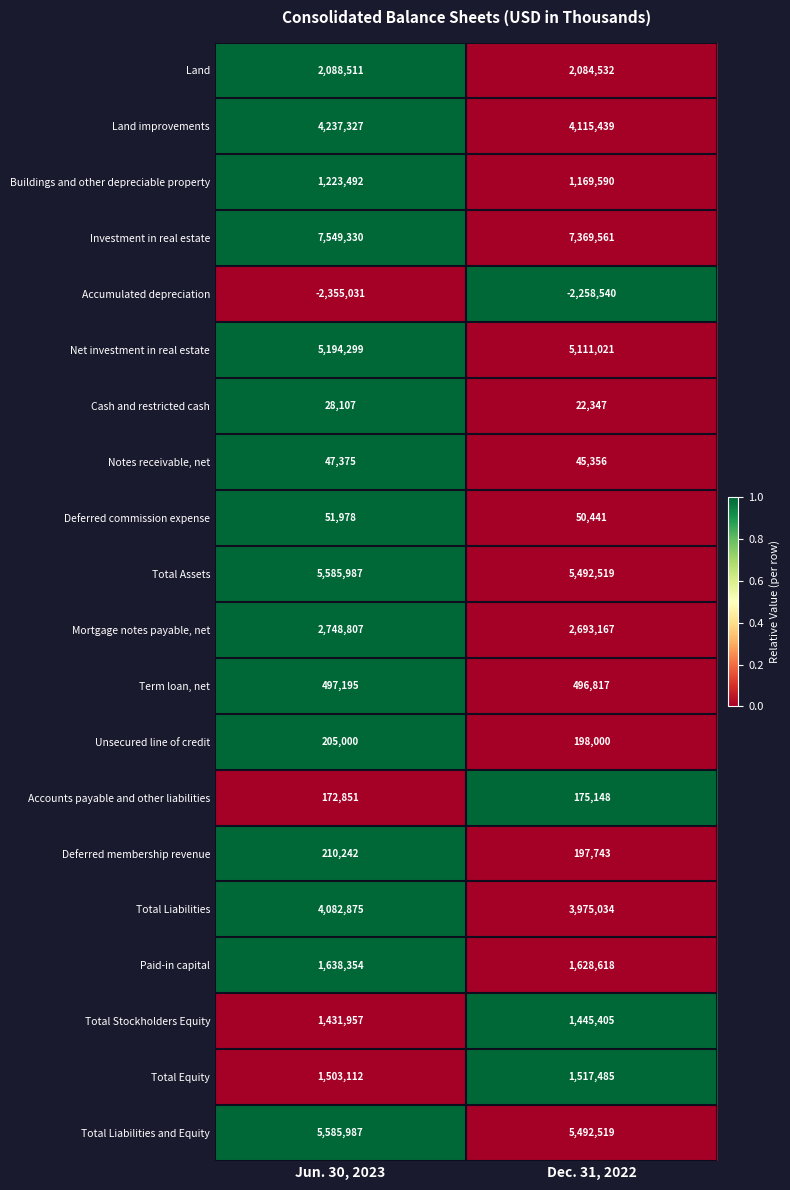

What value does the Buildings and other depreciable property series have at Dec. 31, 2022, to the nearest 100?

1169600